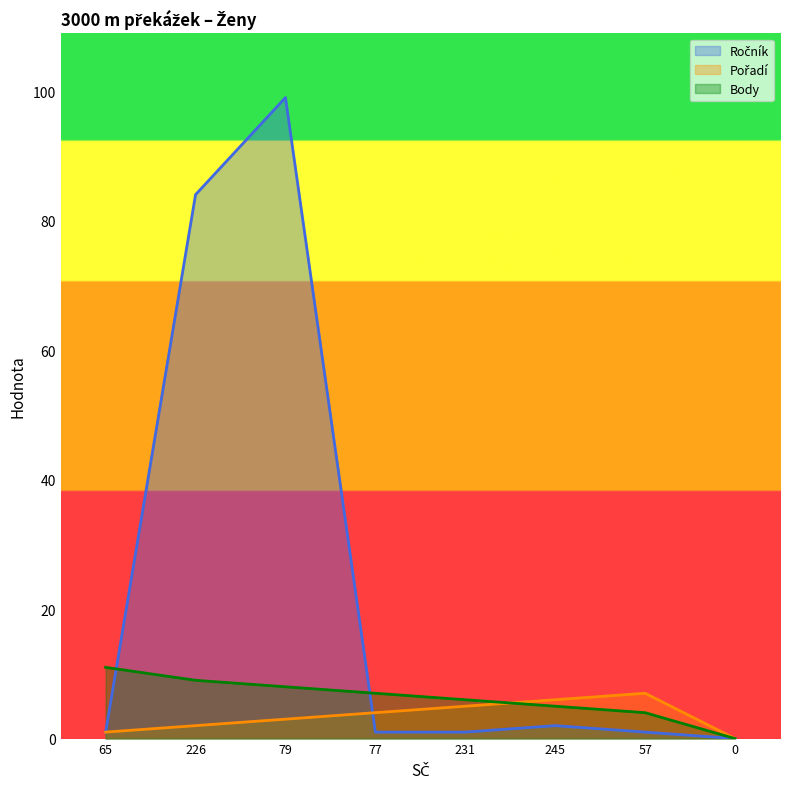

How many Pořadí values are between 2 and 6?

5